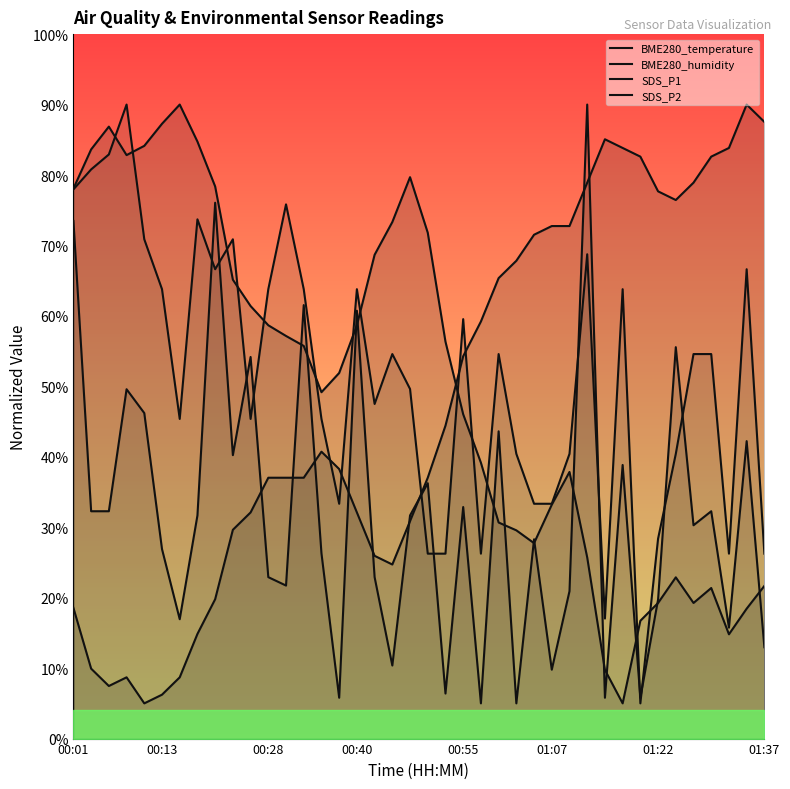

How many times do BME280_temperature and SDS_P1 cross each other?

9